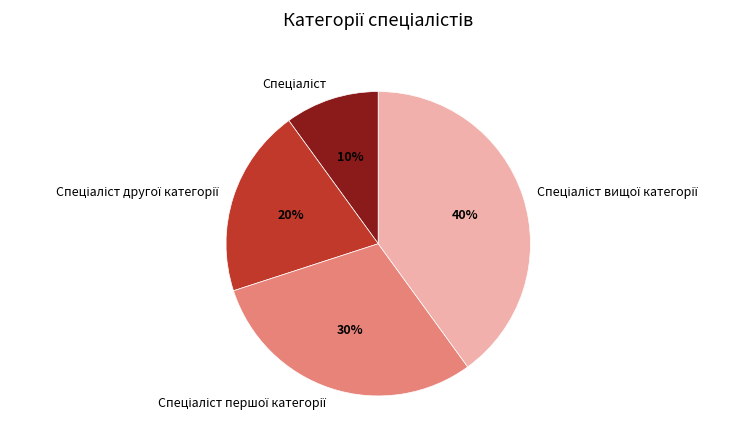

Is there a majority slice in this chart?

No